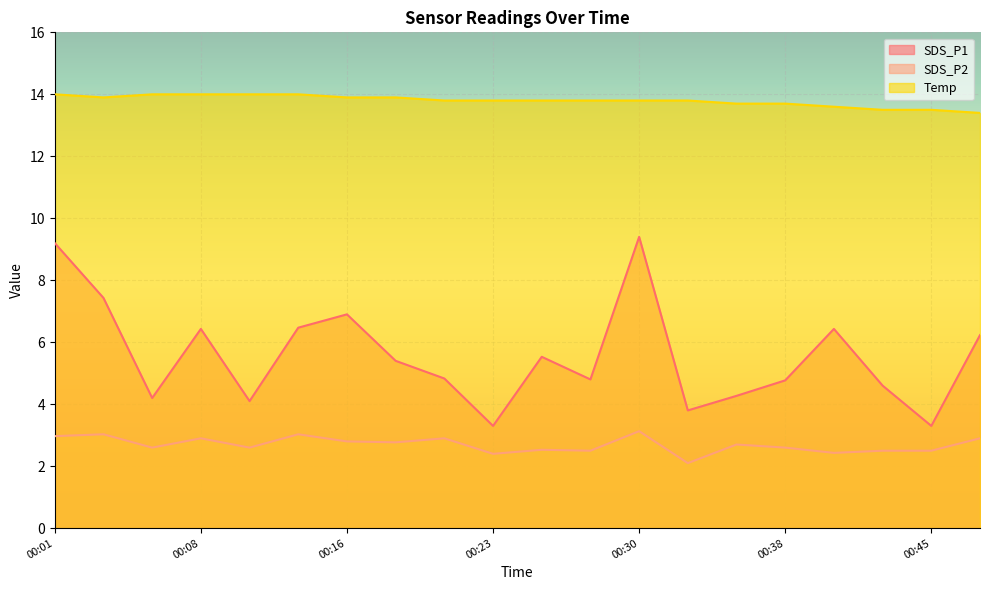

True or false: SDS_P2 has more than 1 interior local peaks.

True